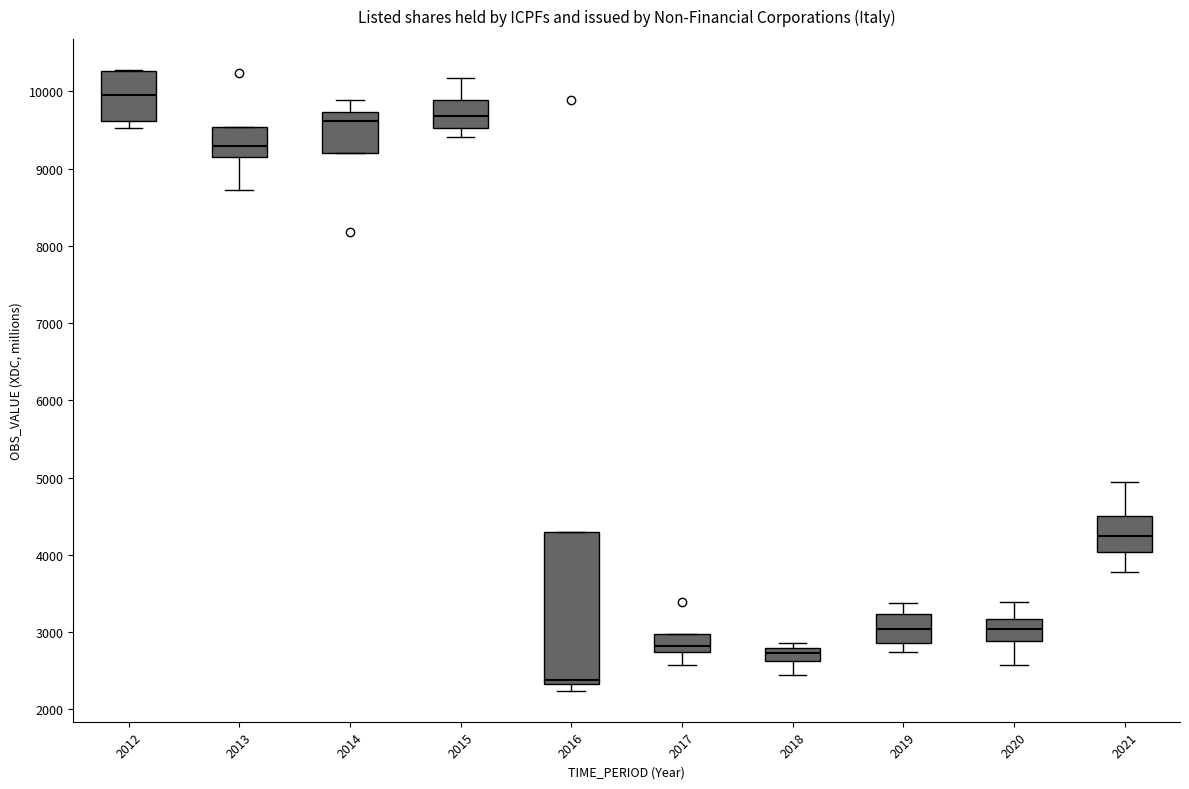

Reading left to right, read every box against the y-axis: the position of its median line, the range the box covers, and the ends of its whiskers. The values are not printed on the chart, so give them approximately, as read against the axis.

2012: median 10000, box 9600 to 10300, whiskers 9500 to 10300
2013: median 9300, box 9200 to 9500, whiskers 8700 to 9500
2014: median 9600, box 9200 to 9700, whiskers 9200 to 9900
2015: median 9700, box 9500 to 9900, whiskers 9400 to 10200
2016: median 2400, box 2300 to 4300, whiskers 2200 to 4300
2017: median 2800, box 2700 to 3000, whiskers 2600 to 3000
2018: median 2700, box 2600 to 2800, whiskers 2400 to 2900
2019: median 3000, box 2900 to 3200, whiskers 2700 to 3400
2020: median 3000, box 2900 to 3200, whiskers 2600 to 3400
2021: median 4200, box 4000 to 4500, whiskers 3800 to 4900